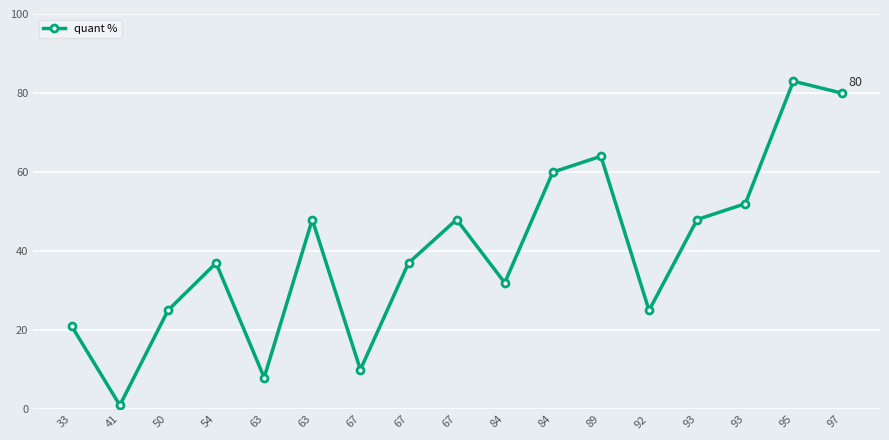

Rank the categories by value from lowest to highest.

41, 63, 67, 33, 50, 92, 84, 54, 67, 63, 67, 93, 93, 84, 89, 97, 95